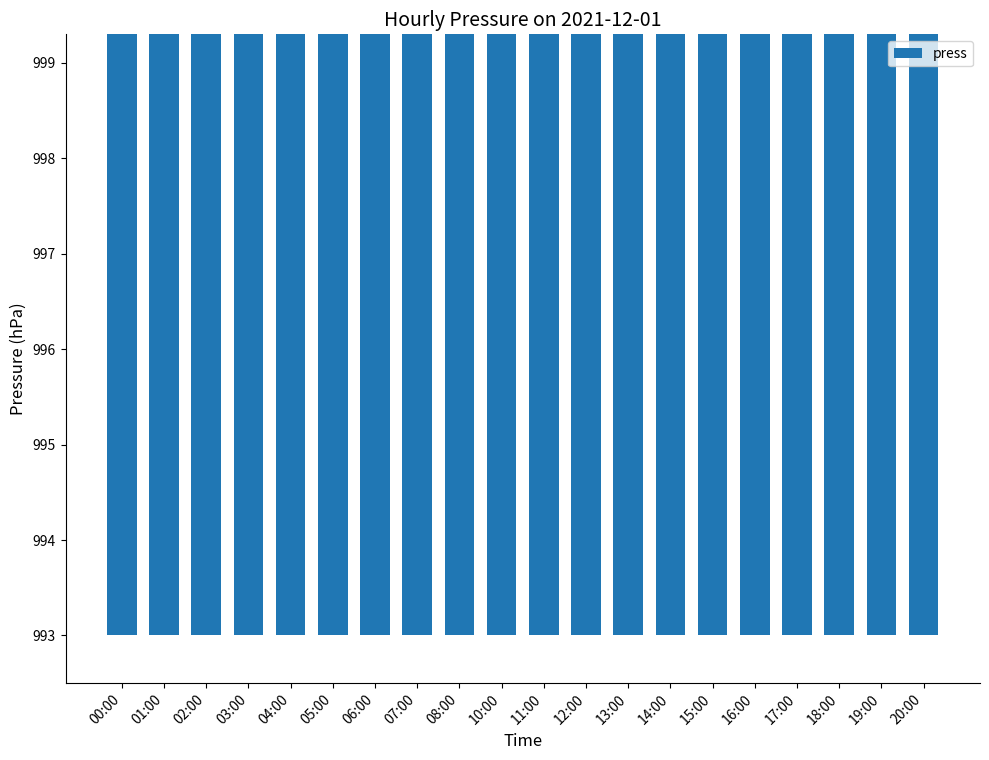

List the labels in order of value, largest first.

10:00, 08:00, 11:00, 07:00, 06:00, 20:00, 12:00, 00:00, 01:00, 05:00, 19:00, 02:00, 04:00, 13:00, 03:00, 18:00, 14:00, 17:00, 15:00, 16:00